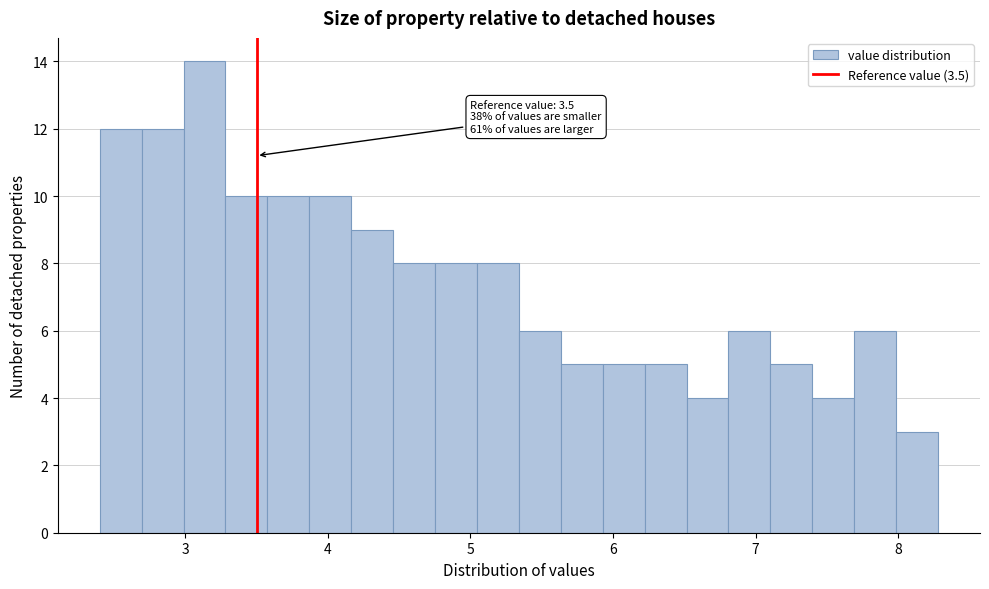

Around what value on the x-axis is the tallest bar? Give the approximate position of its centre, as read against the axis.

3.1